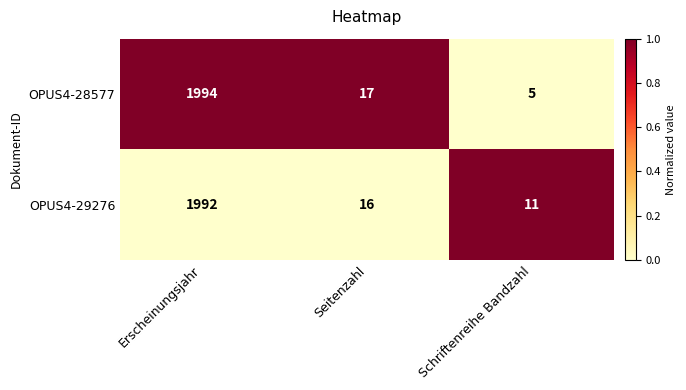

What is the approximate value of OPUS4-29276 at Schriftenreihe Bandzahl, to the nearest 10?

10